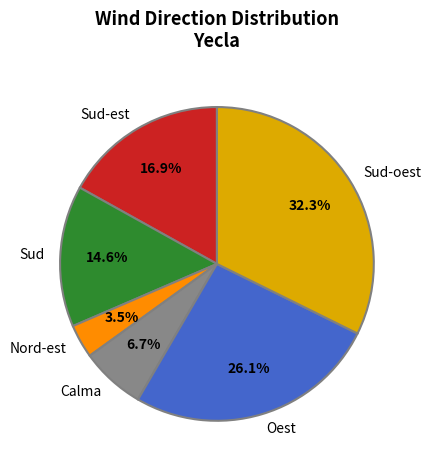

Which has a higher value, Sud or Oest?

Oest